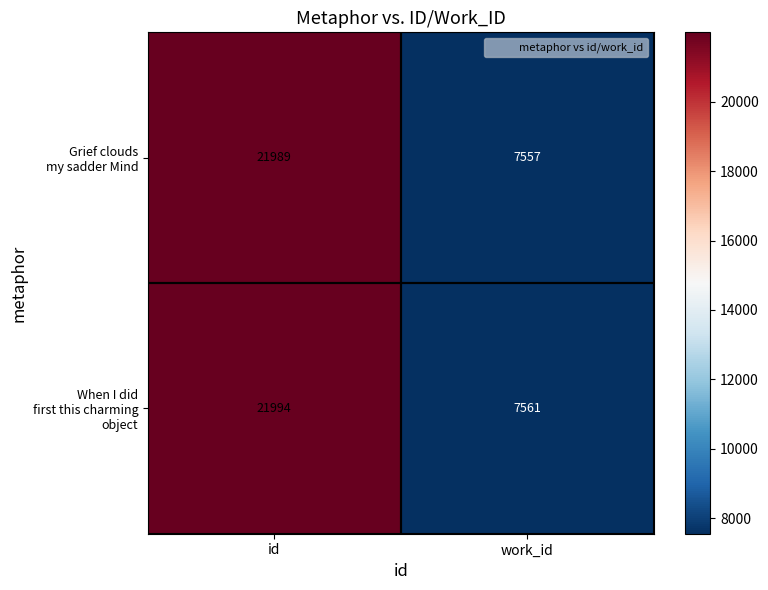

What is the difference between the highest and lowest values at work_id?

4